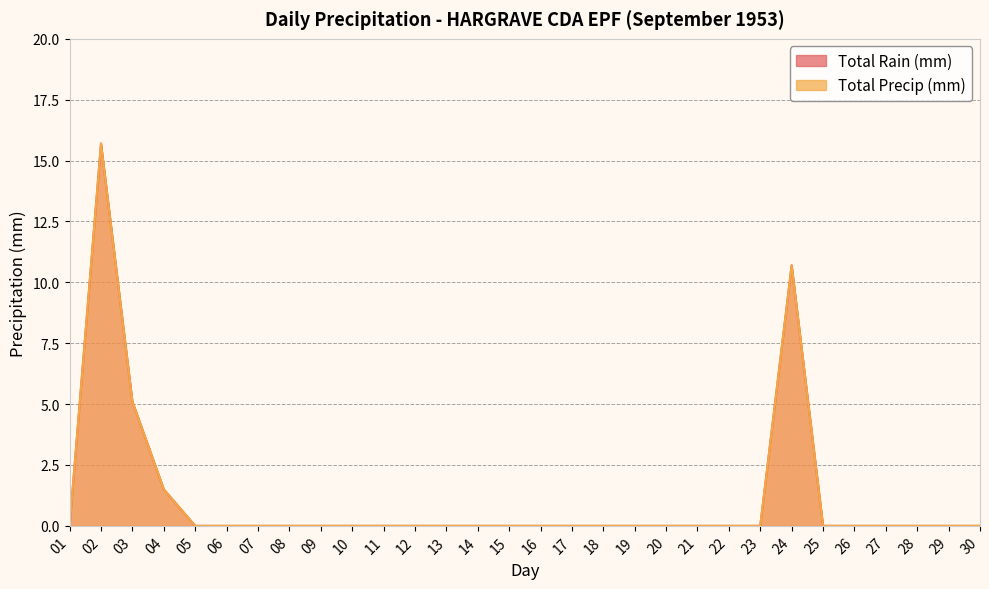

How many series are shown in this chart?

2